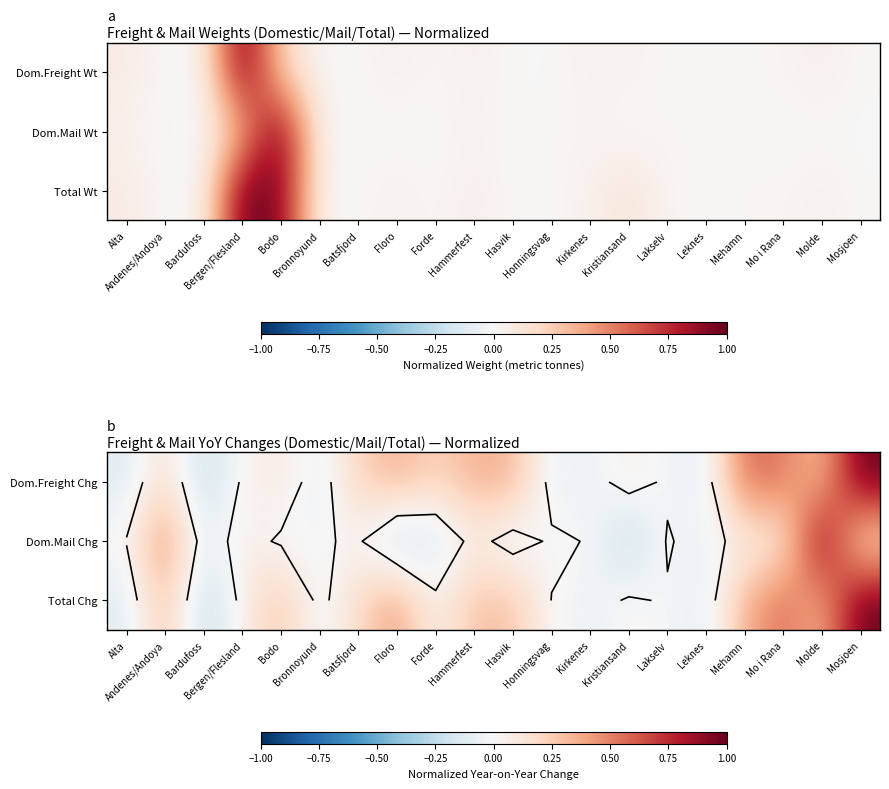

How many data points in Dom.Mail Chg are above 0?

11